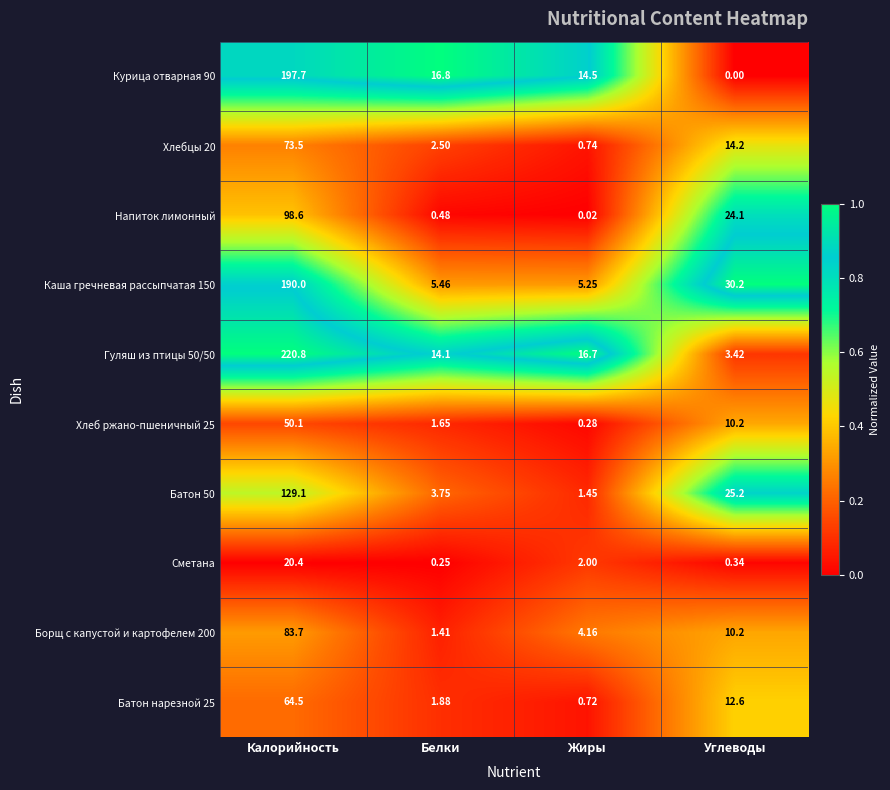

At which label is Батон нарезной 25 closest to 32?

Углеводы